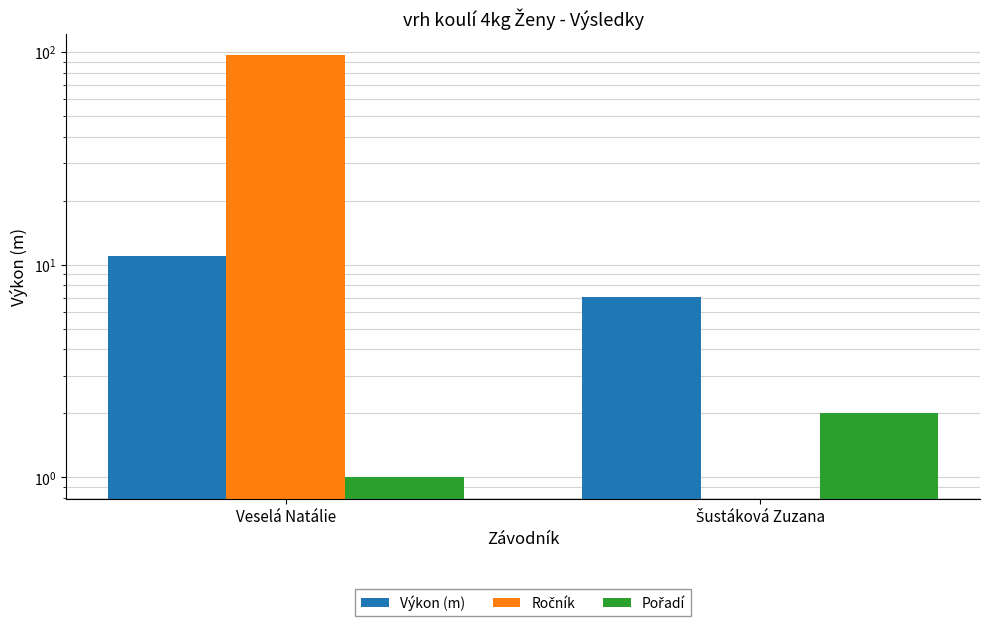

Is the value of Pořadí at Veselá Natálie greater than the value of Ročník at Šustáková Zuzana?

Yes